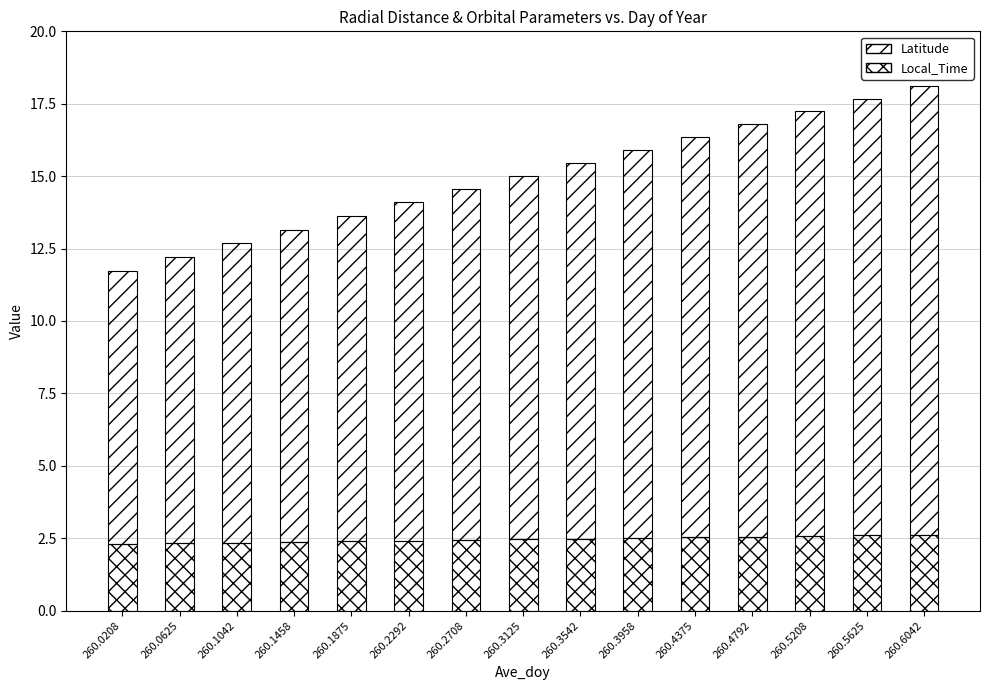

Which series has the largest range (max minus min)?

Latitude